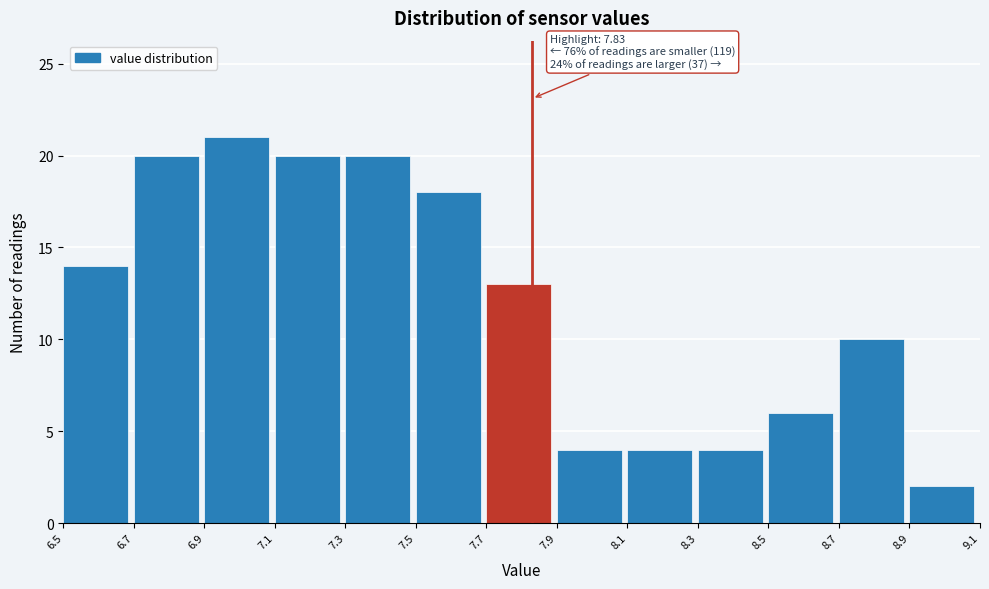

Which range on the x-axis has the tallest bar?

6.9 to 7.1